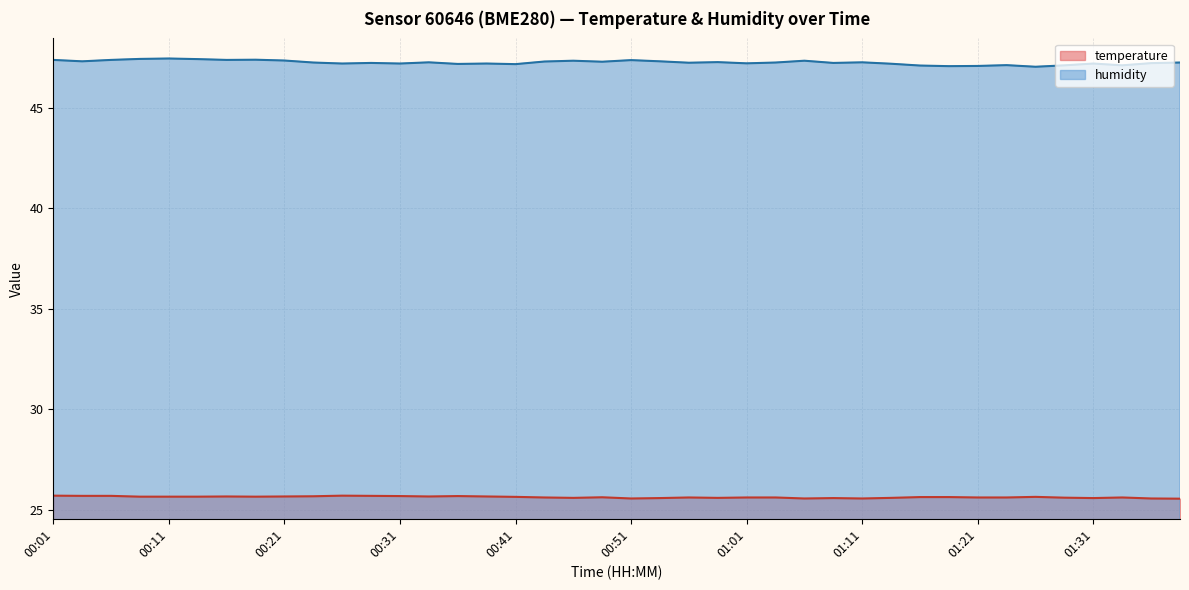

What is the label of the 6th point from the left?

00:13